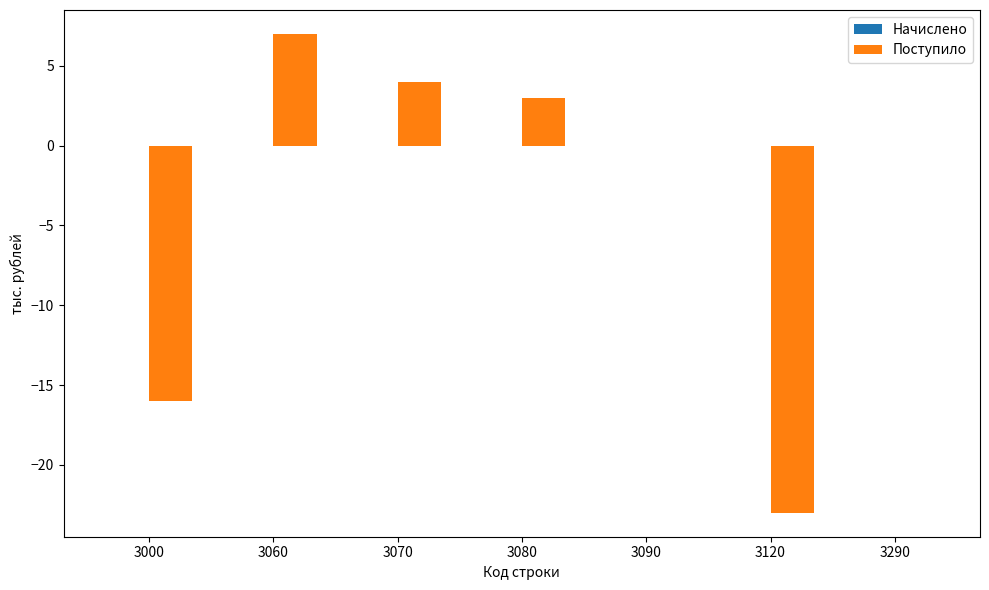

Is it true that the value at 3120 is -40?

False